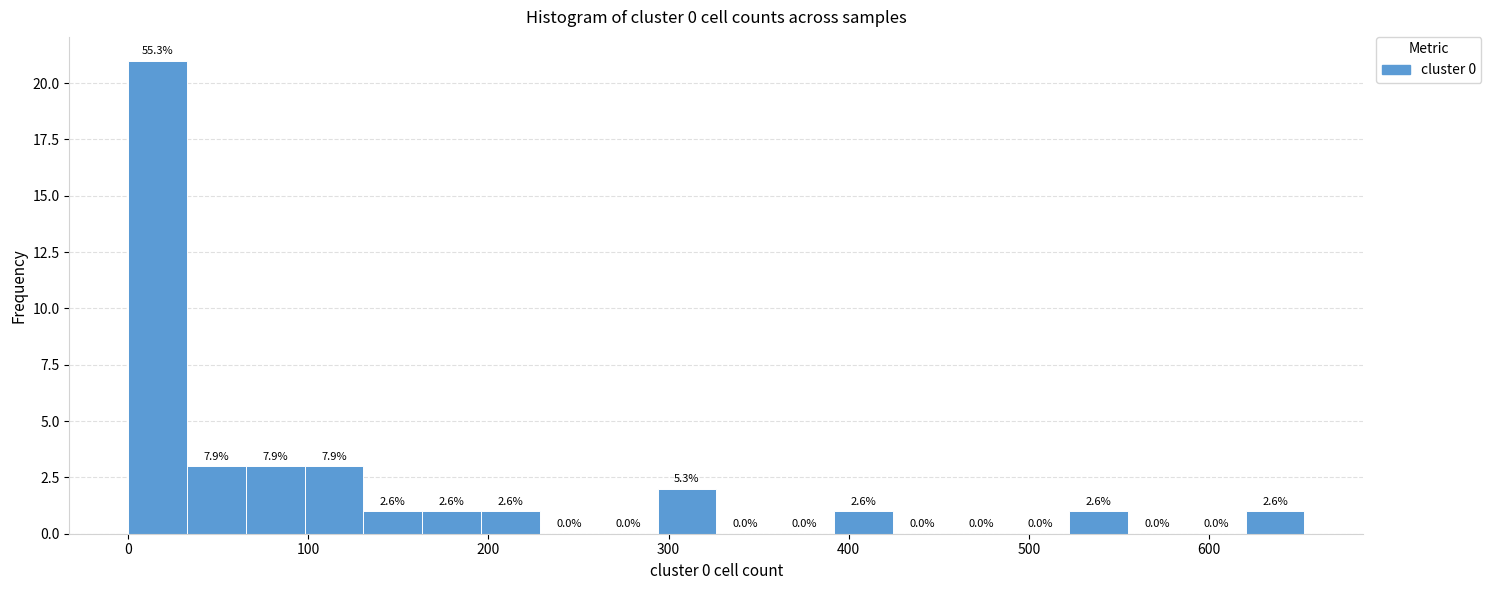

Around what value on the x-axis is the tallest bar? Give the approximate position of its centre, as read against the axis.

20